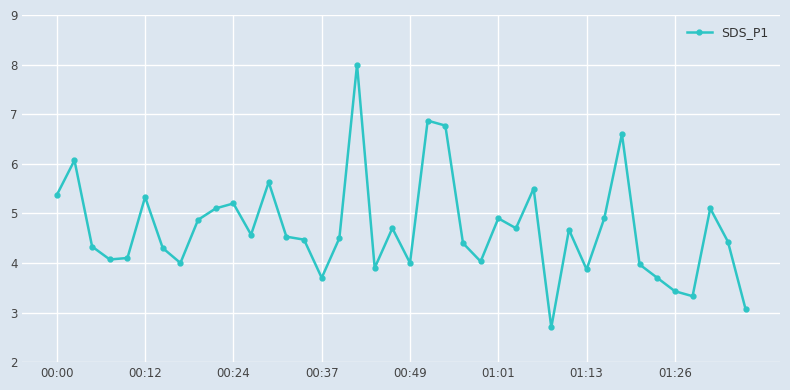

What is the difference between the maximum and minimum values?

5.3